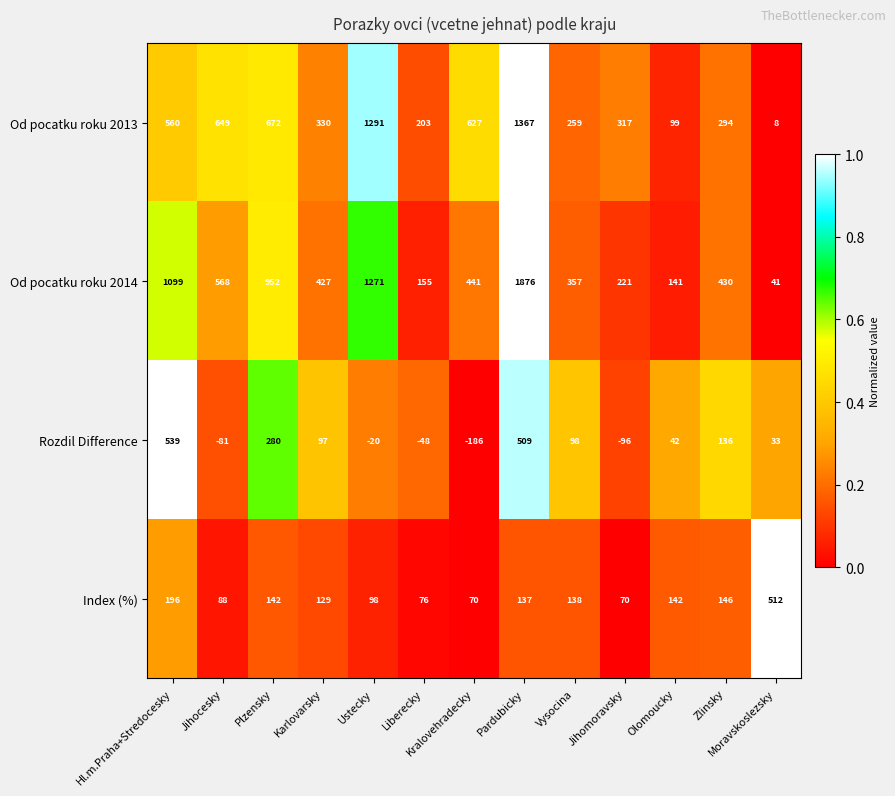

What is the minimum value for Od pocatku roku 2014?

41